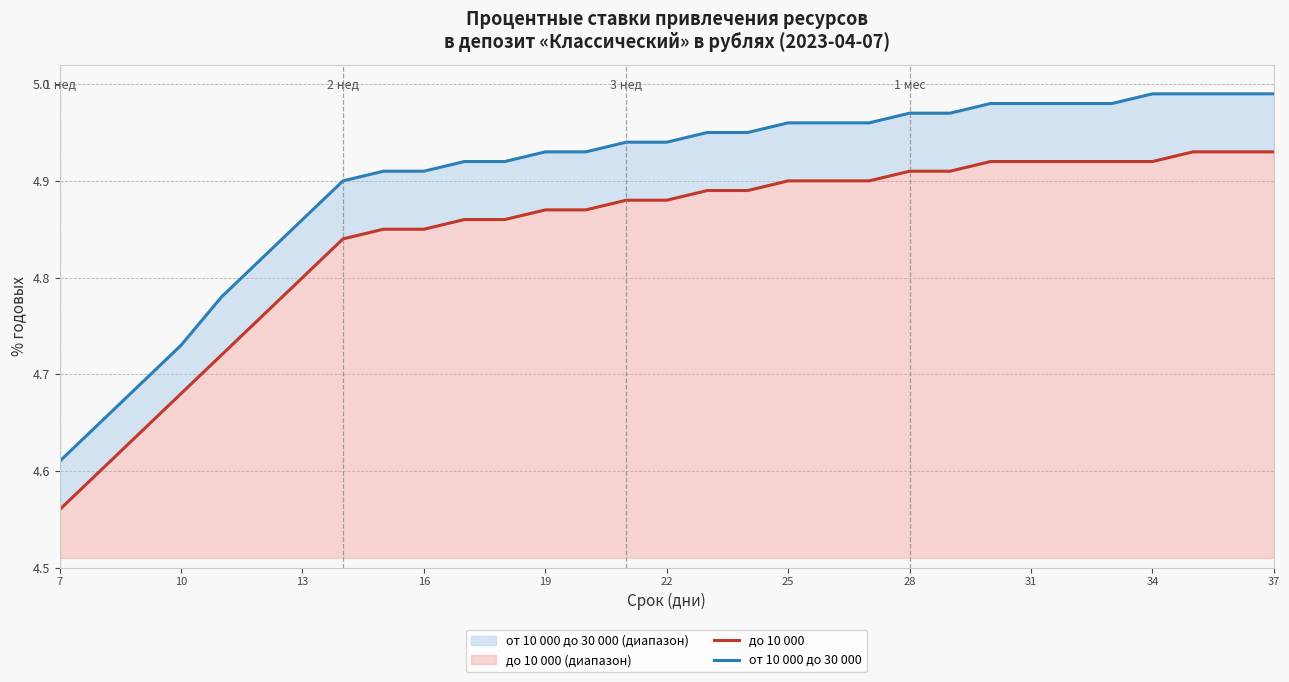

The до 10 000 series shows 4.9 at 28. True or false?

True